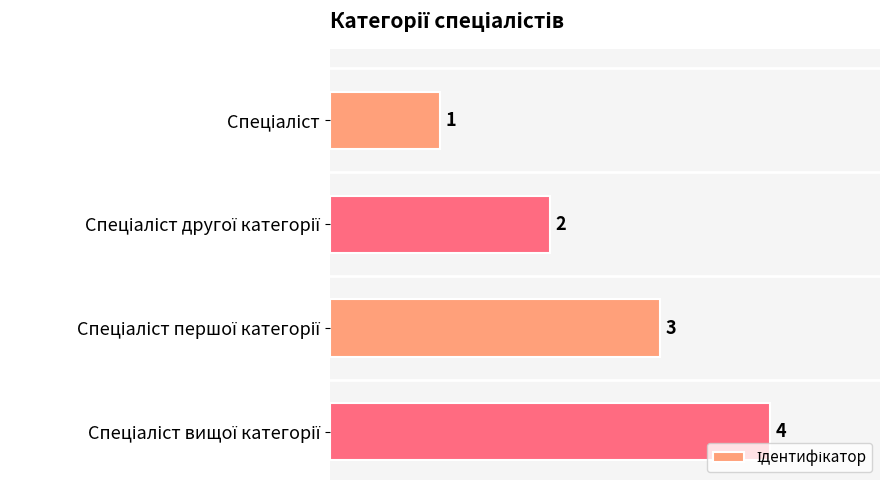

How many bars are there in total?

4